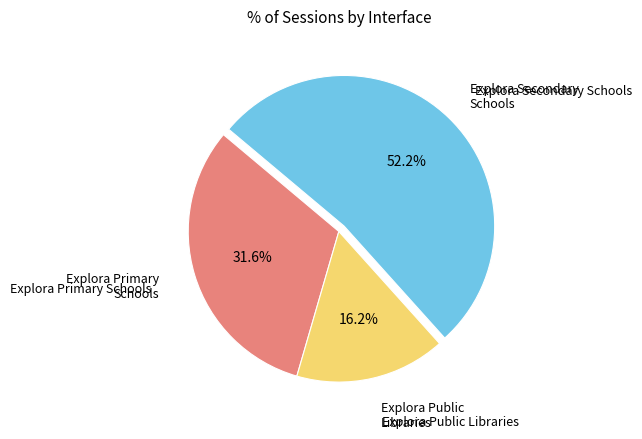

What percentage is the Explora Secondary Schools slice, to the nearest percent?

52%